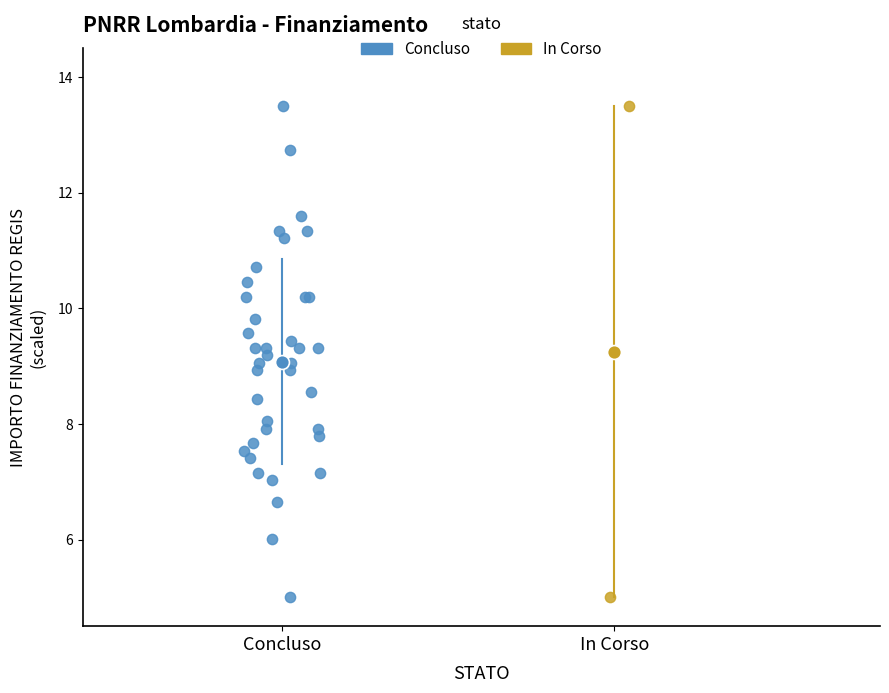

What are all the series names shown in the legend?

Concluso, In Corso